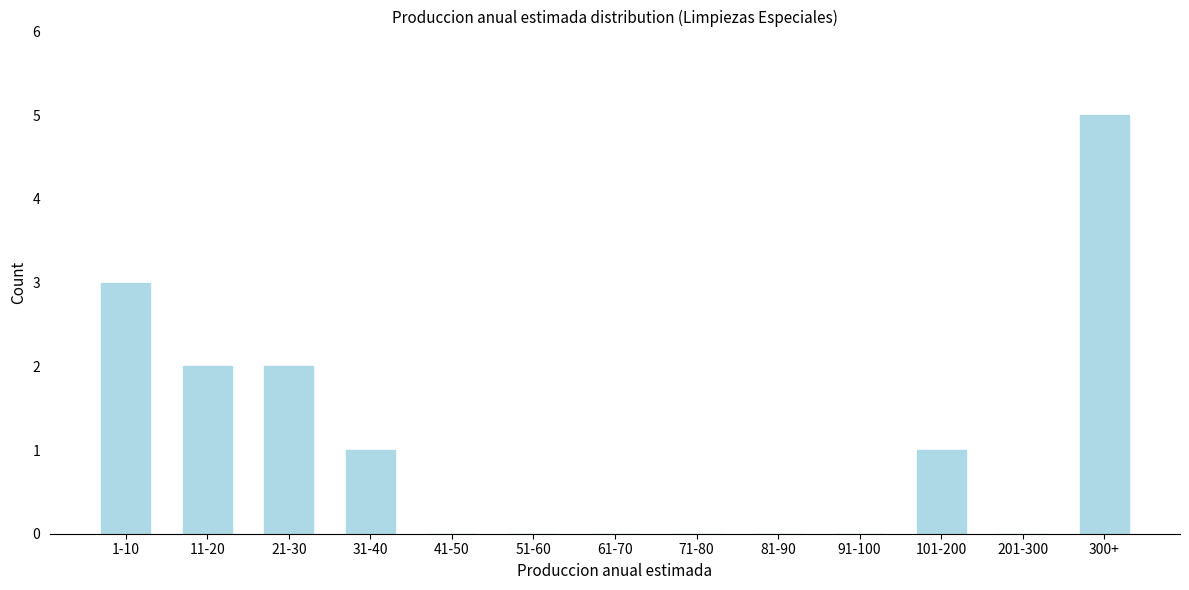

Reading left to right, transcribe all the data shown in this chart.

1-10=3	11-20=2	21-30=2	31-40=1	41-50=0	51-60=0	61-70=0	71-80=0	81-90=0	91-100=0	101-200=1	201-300=0	300+=5